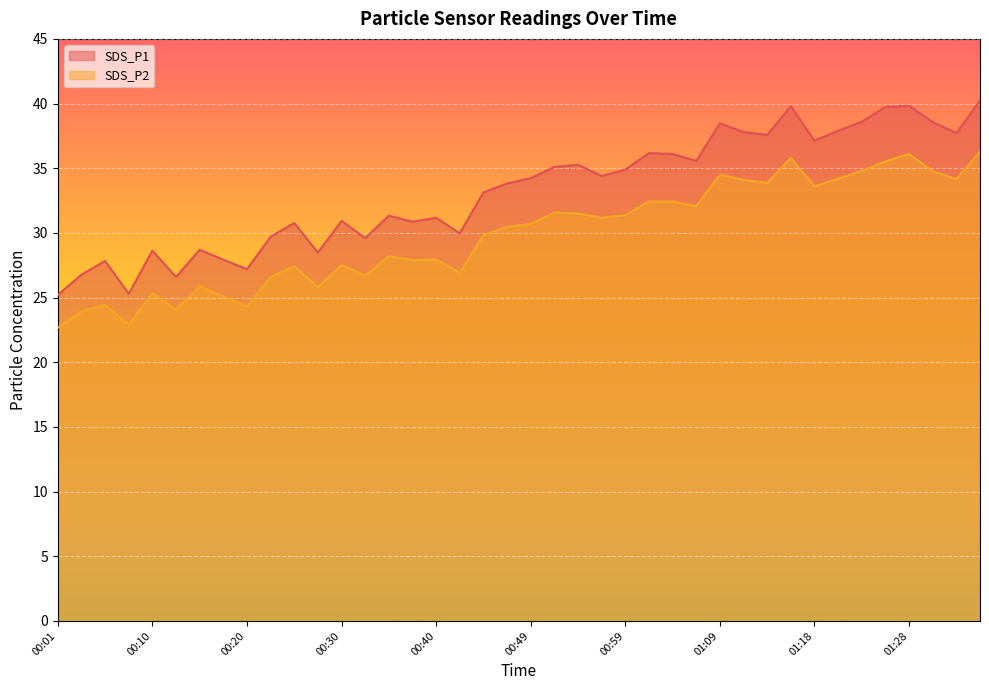

The SDS_P2 series shows 32.4 at 01:01. True or false?

True